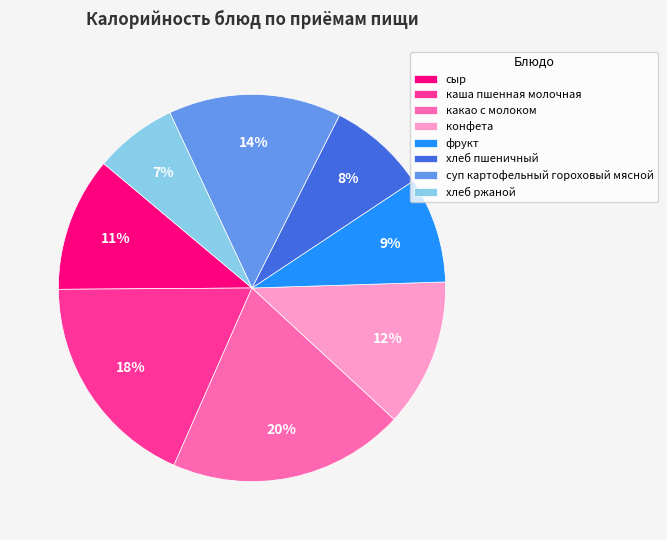

To the nearest percent, what portion does сыр represent?

11%